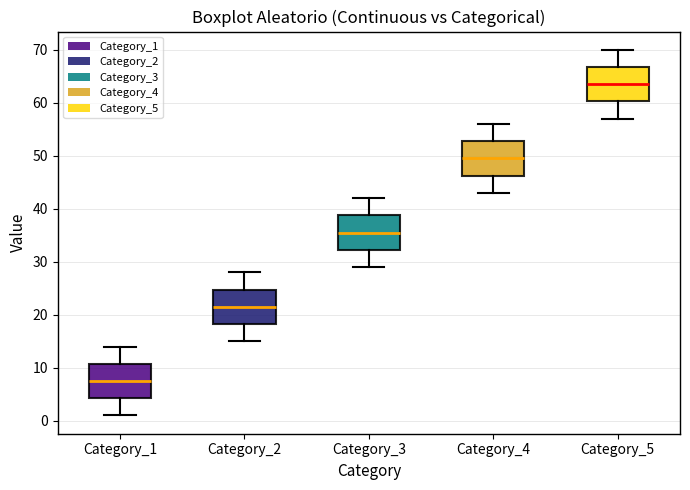

Which box has the highest median line?

Category_5